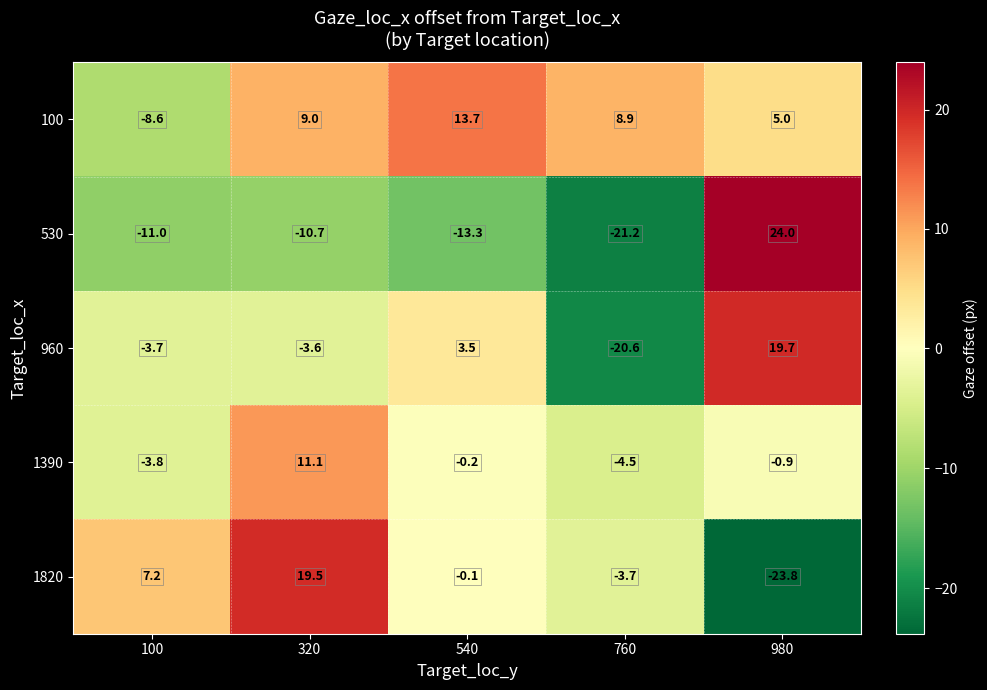

The 1390 series shows -3.8 at 100. True or false?

True